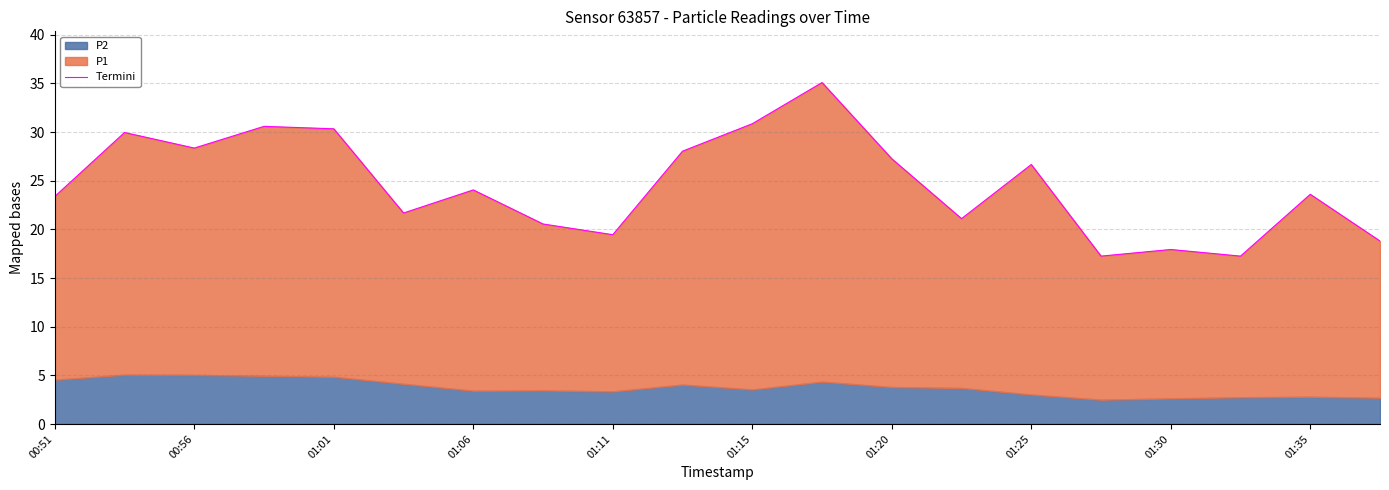

Which has a higher value, 00:56 or 13?

00:56